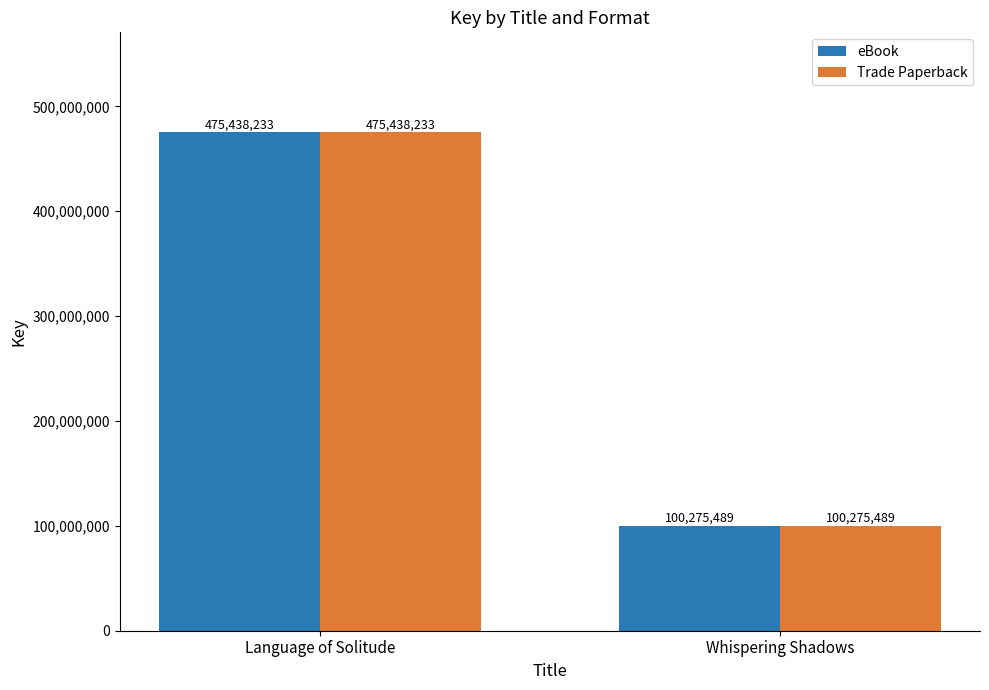

At which category is the sum across all series the highest?

Language of Solitude